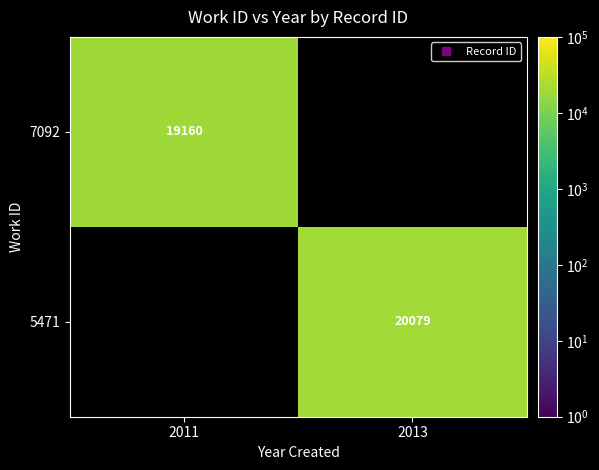

How many positive values does the 7092 series have?

1